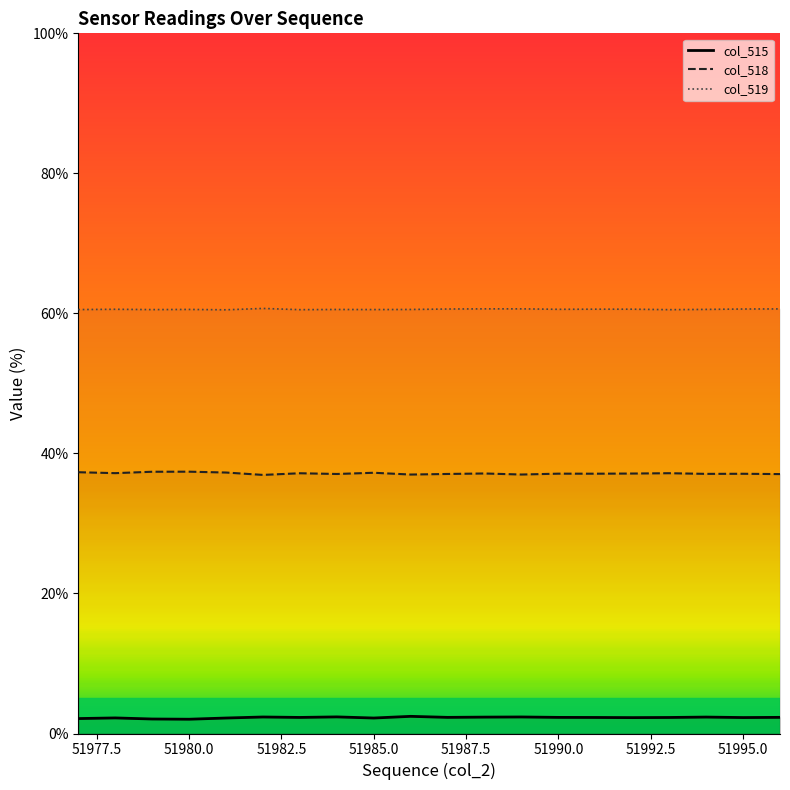

At which label is col_518 closest to 37?

51989